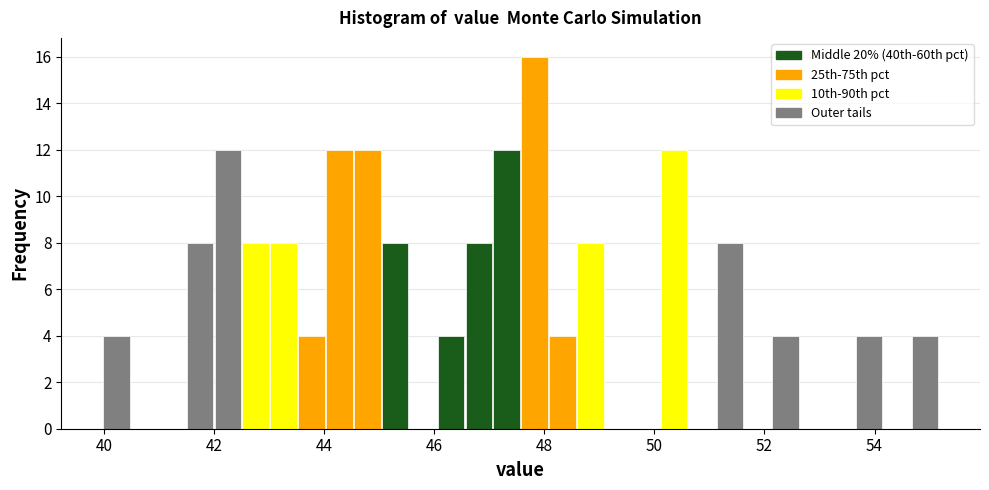

Read against the x-axis, roughly where is the centre of the tallest bar?

47.8